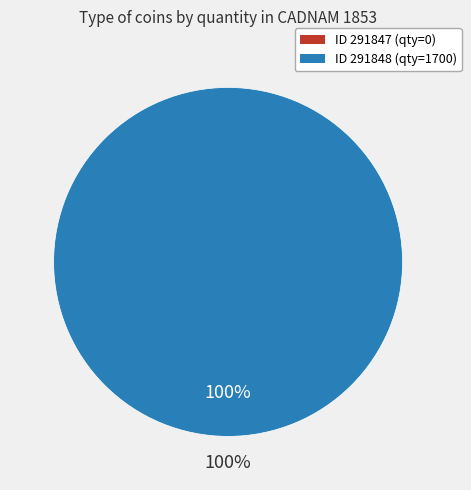

Rank the categories by value from lowest to highest.

291847, 291848